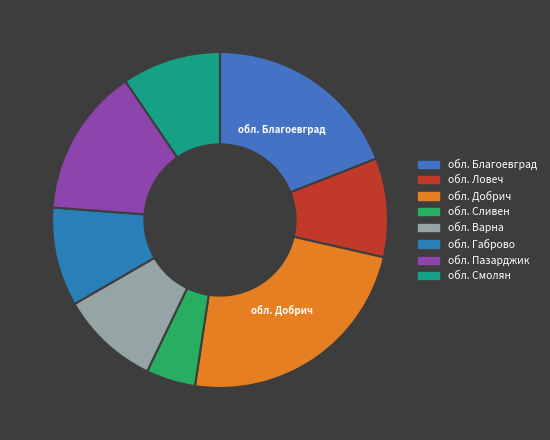

Is it true that обл. Варна is 14% of the pie?

False